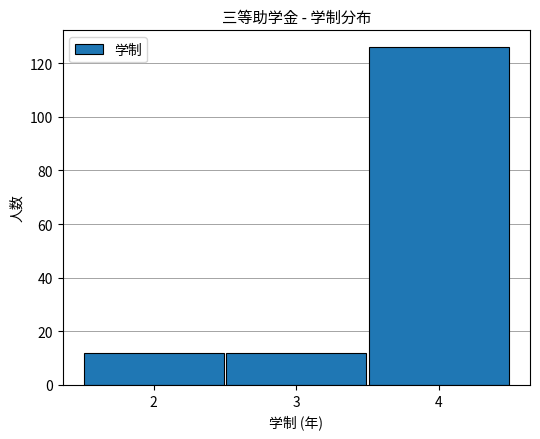

What is the height of the bar covering 2.5 to 3.5 on the x-axis? The values are not printed on the chart, so give them approximately, as read against the axis.

12